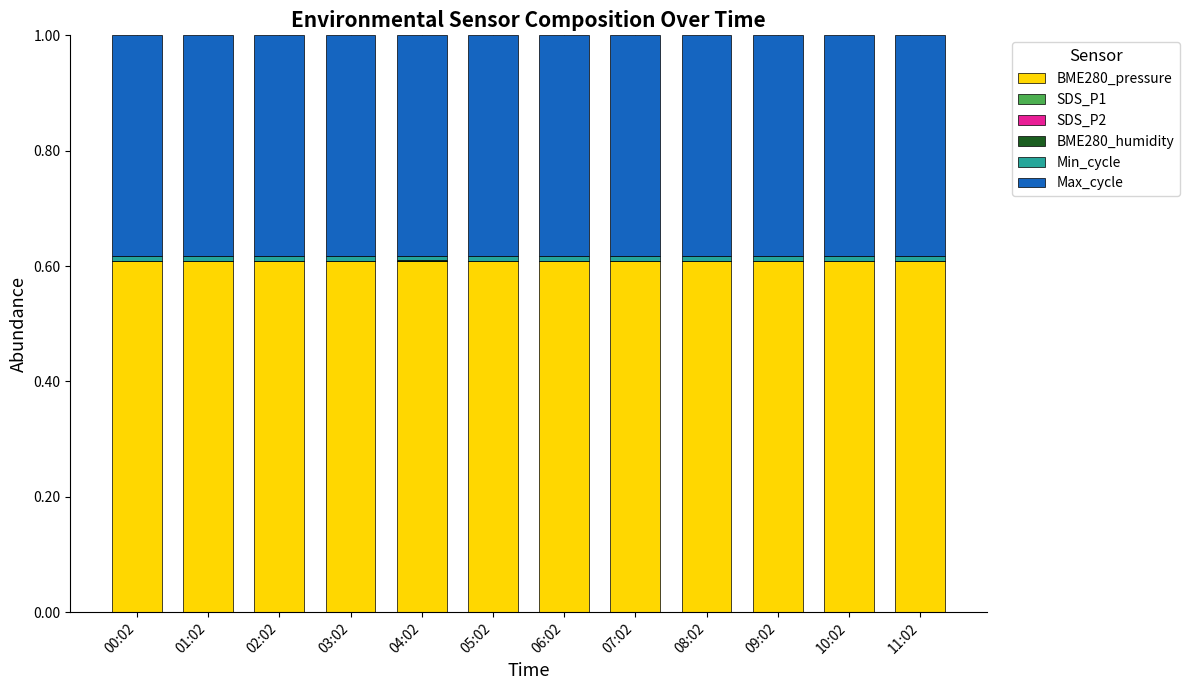

The BME280_pressure series shows 0.6 at 00:02. True or false?

True